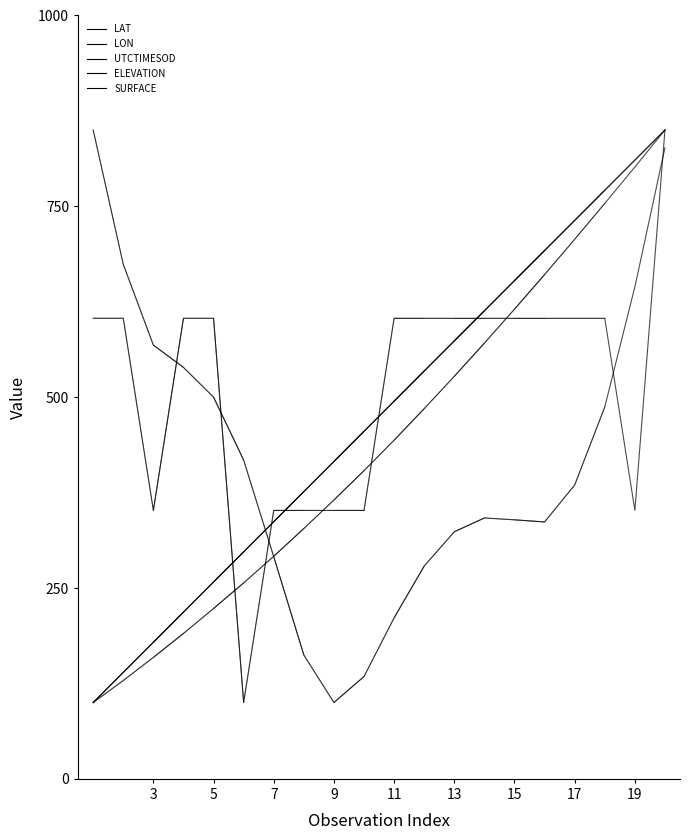

What is the sum of the ELEVATION values at 11 and 7?

501.9